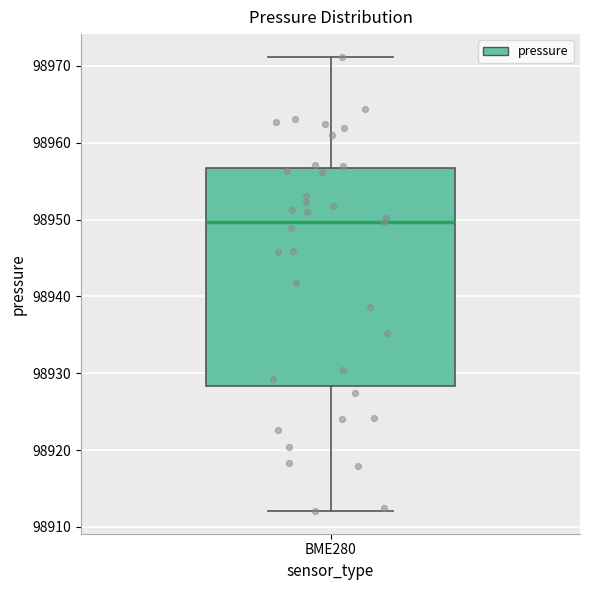

Read this box plot against the y-axis: the position of the median line, the range covered by the box, and the ends of both whiskers. The values are not printed on the chart, so give them approximately, as read against the axis.

median 98950, box 98928 to 98957, whiskers 98912 to 98971